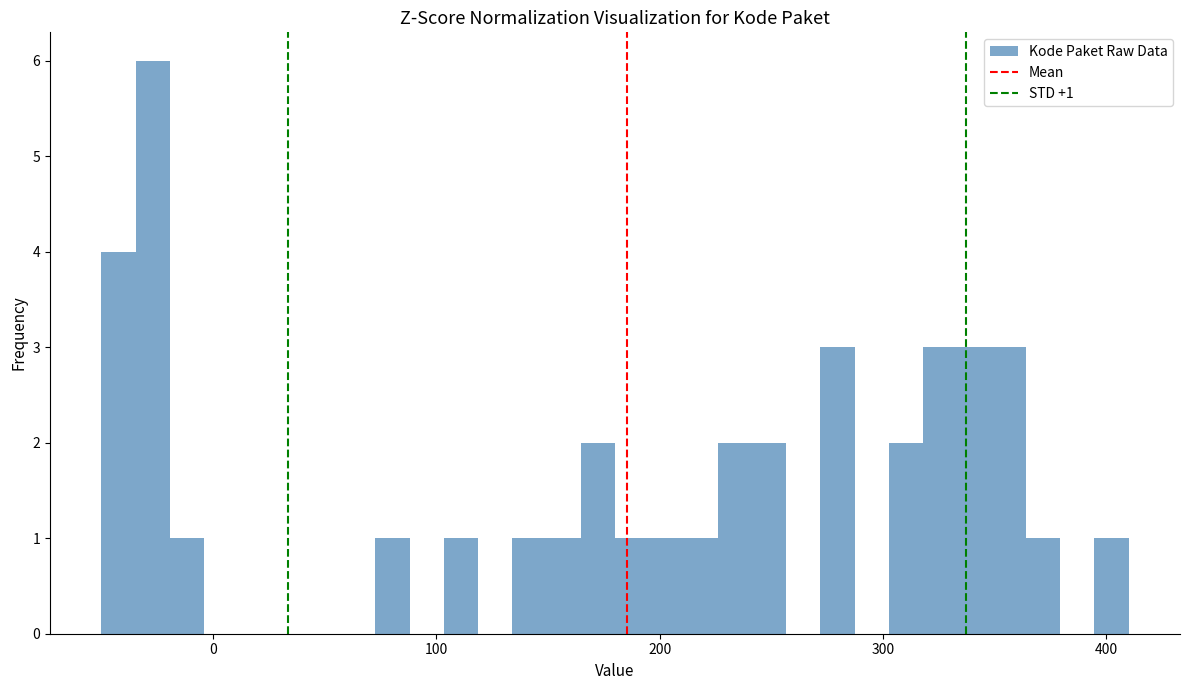

Read against the x-axis, roughly where is the centre of the tallest bar?

-30